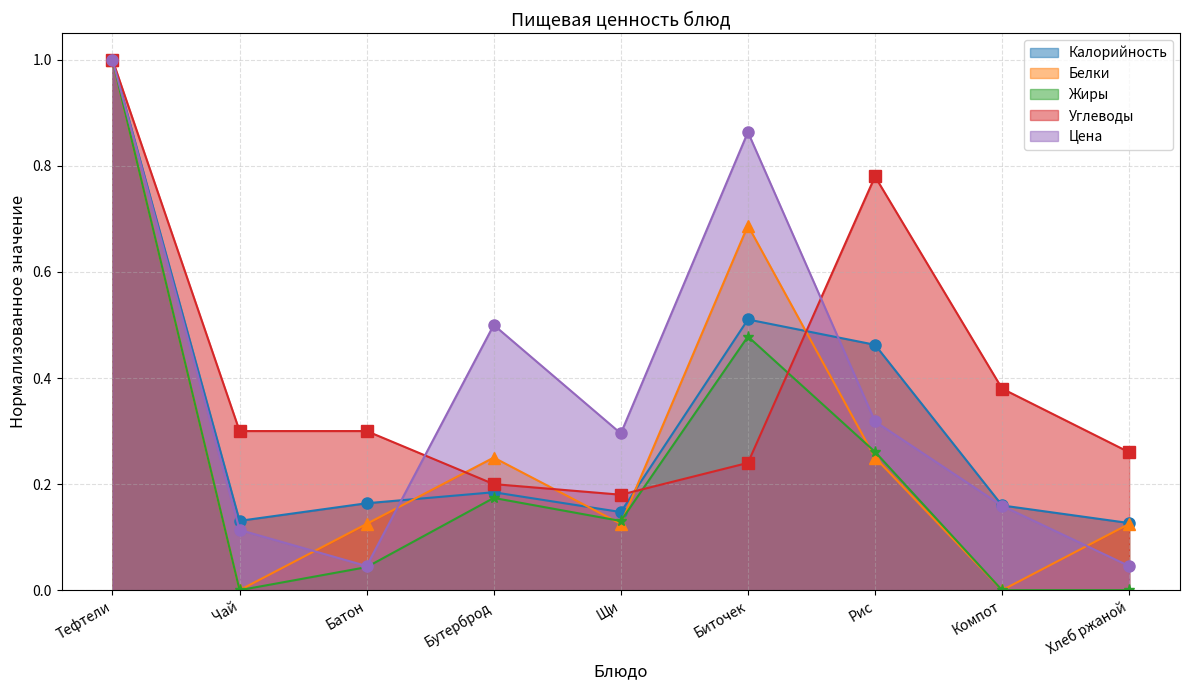

At which category is the sum across all series the highest?

Тефтели